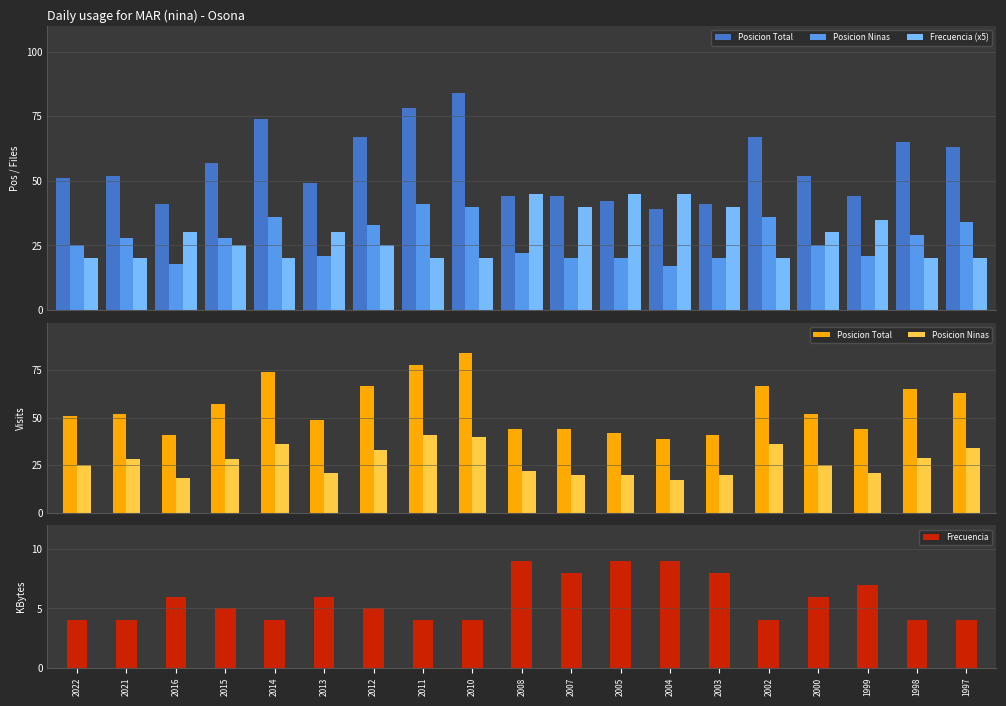

Which has a higher value, 2013 or 1998?

1998